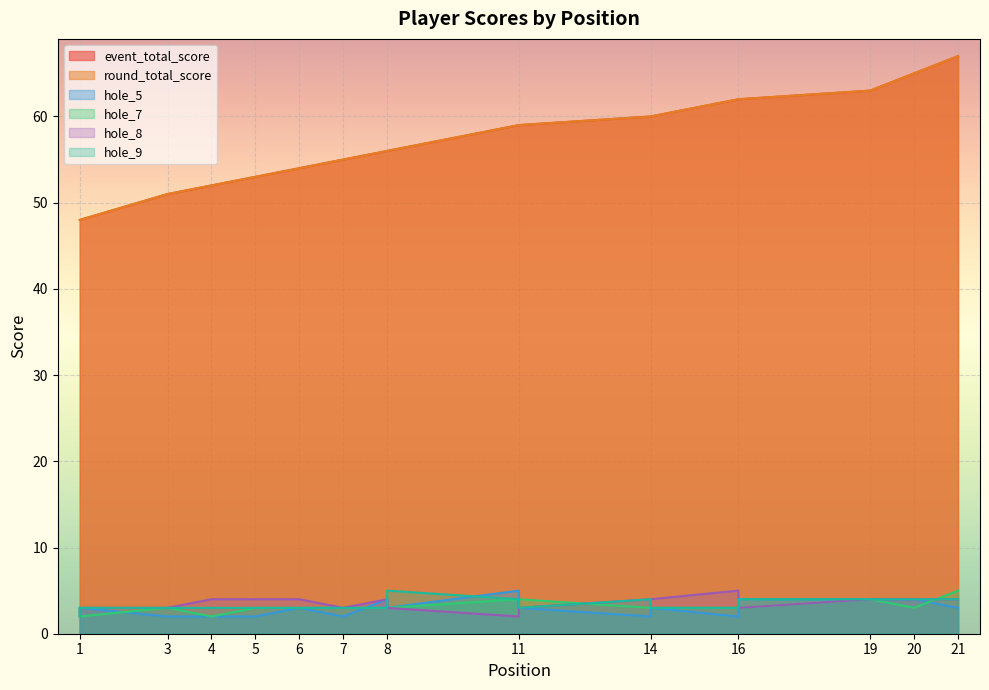

What is the average value of the hole_7 series?

3